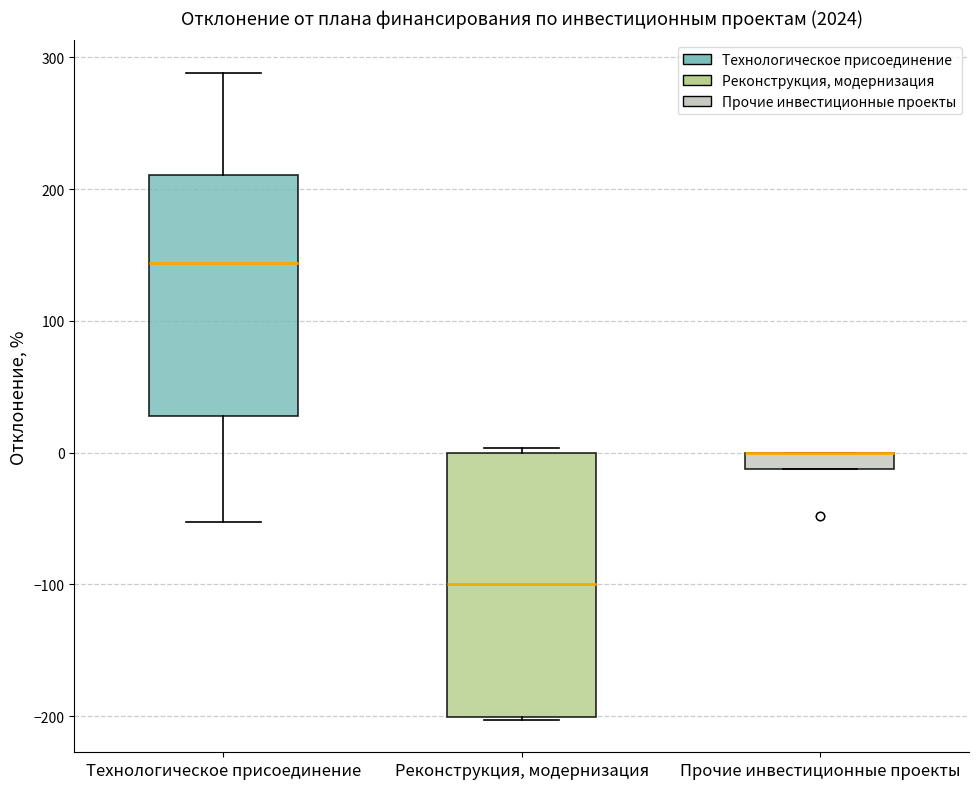

Which box is the tallest, from its lower edge to its upper edge?

Реконструкция, модернизация